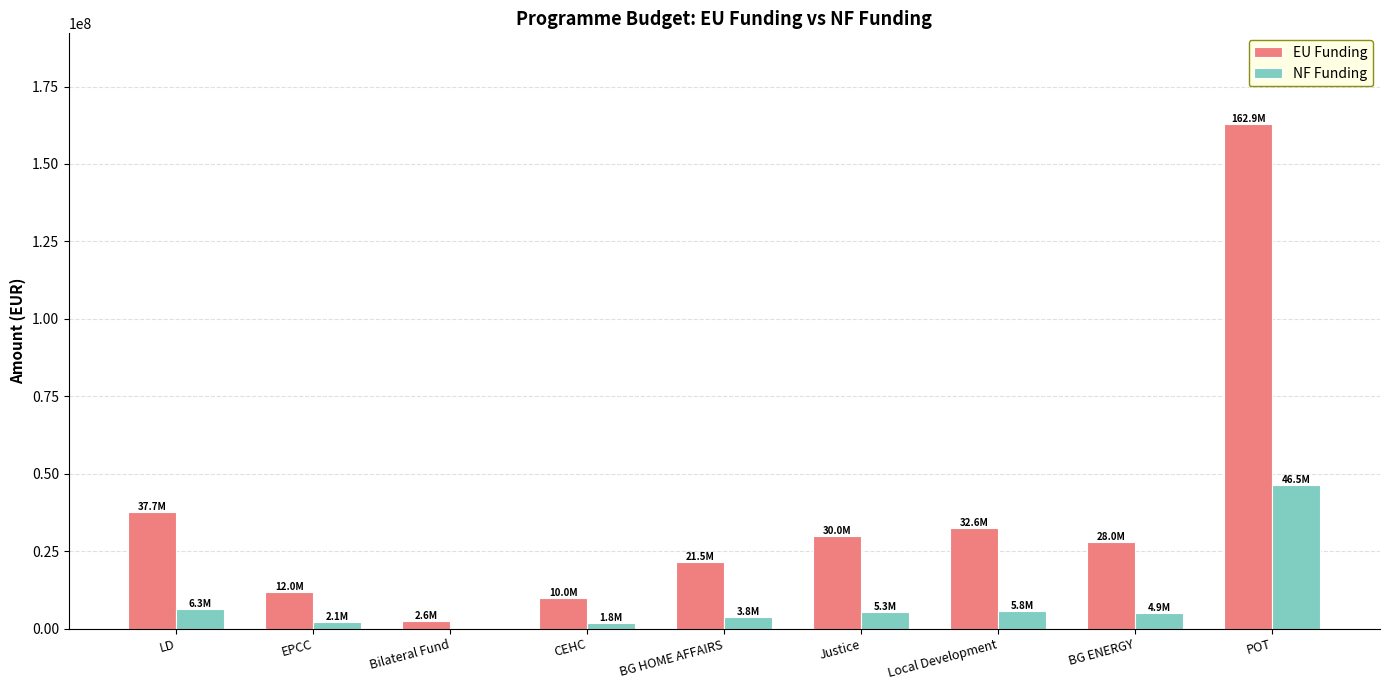

True or false: NF Funding has a value of 29787819.0 at POT.

False